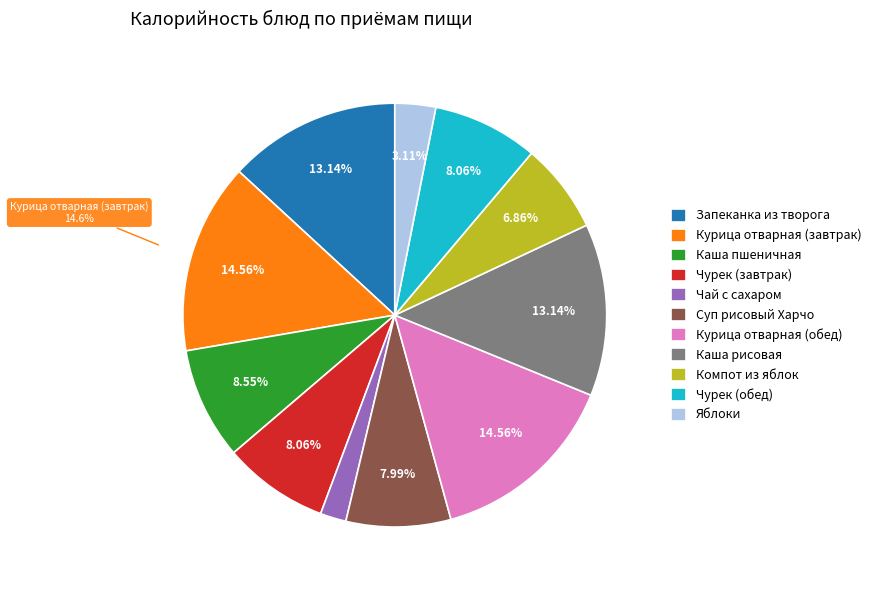

Which slice is the smallest?

Чай с сахаром